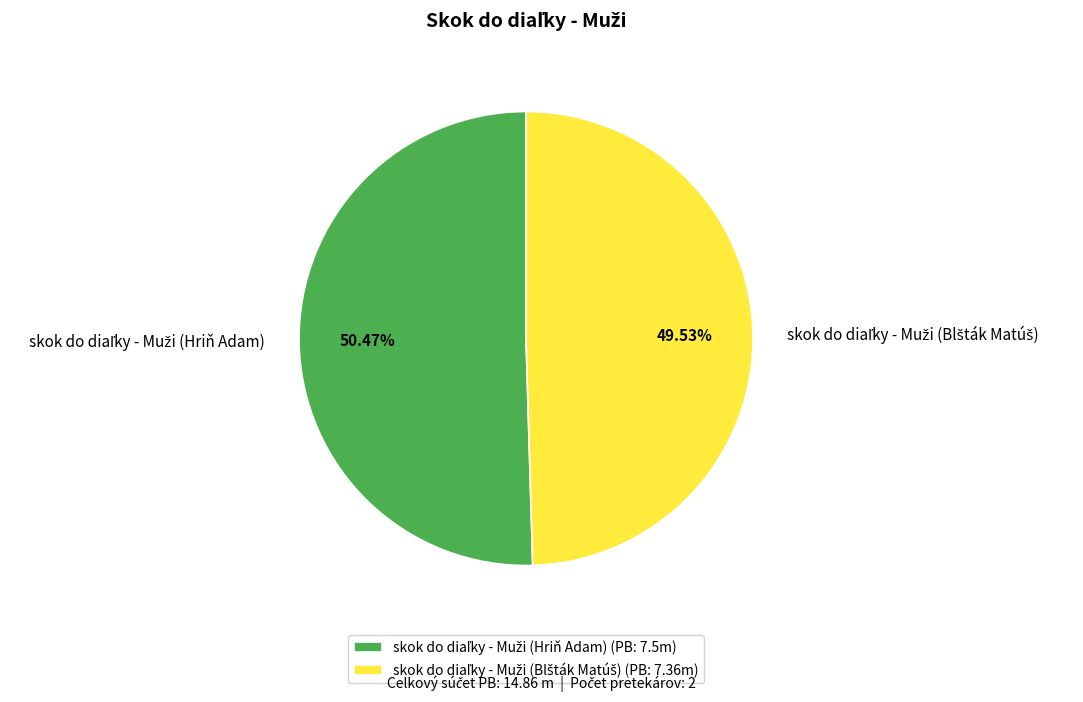

Is there a majority slice in this chart?

Yes